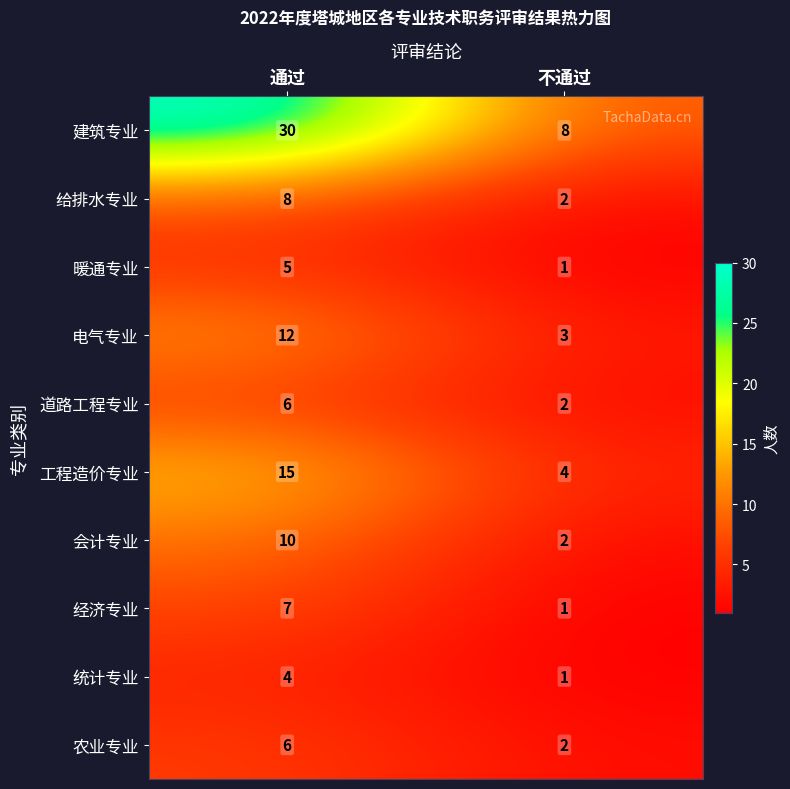

List the labels in order of 工程造价专业 value, largest first.

通过, 不通过